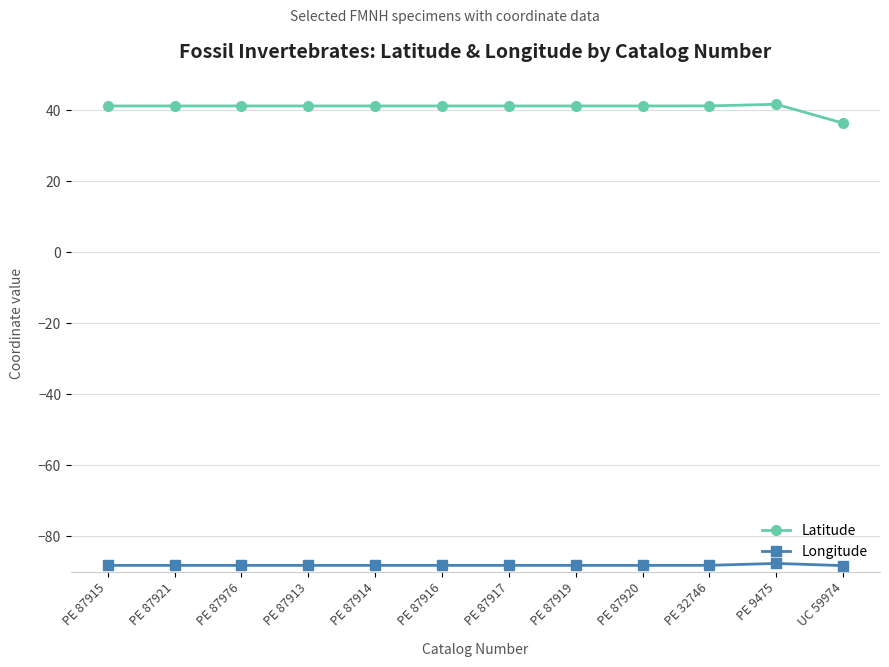

What is the spread (max minus min) of values at PE 87914?

129.4